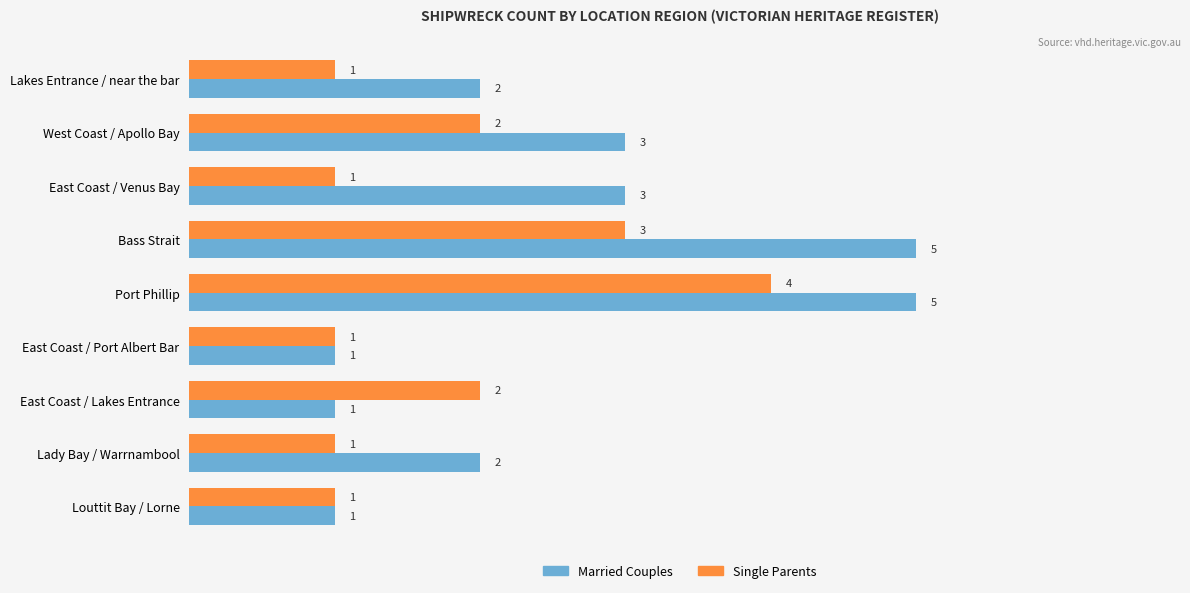

Between Bass Strait and East Coast / Lakes Entrance, which series saw the biggest shift?

Married Couples